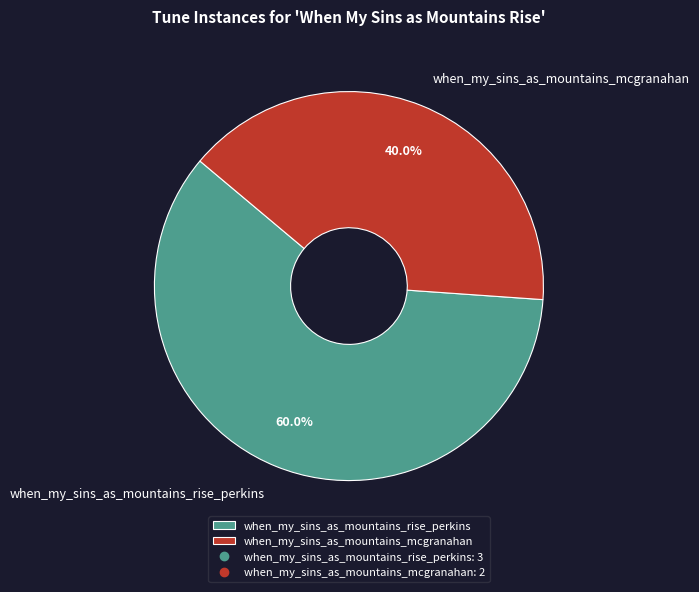

How many segments does this pie chart have?

2